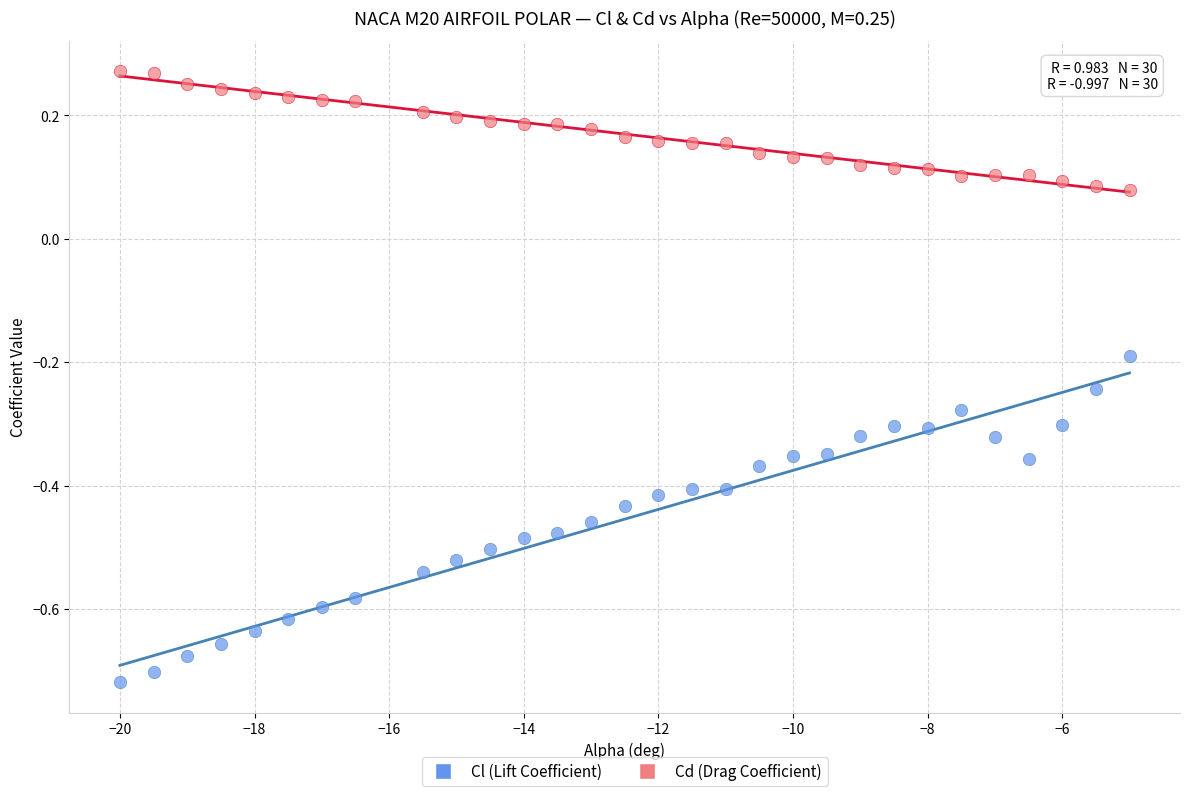

Across all data points, what is the range of X values (max minus min)?

15.0